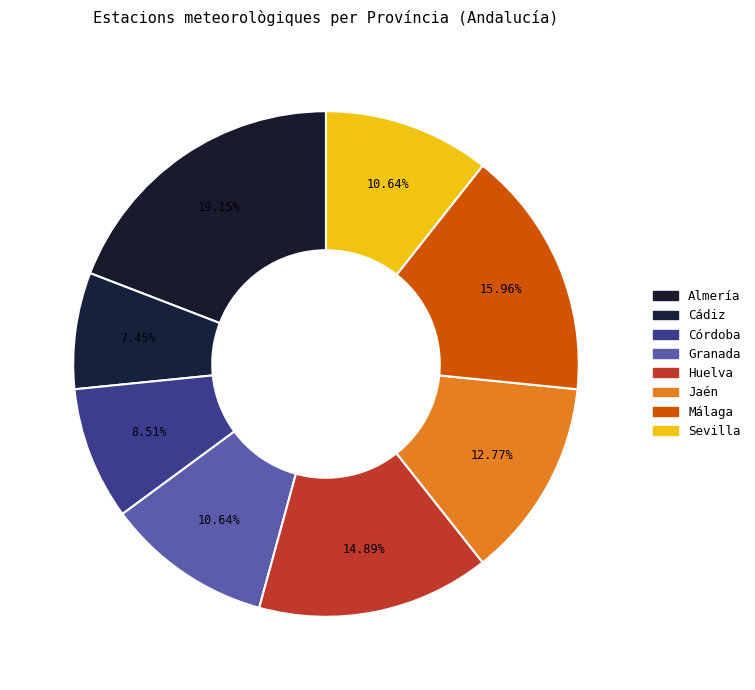

How many segments does this pie chart have?

8